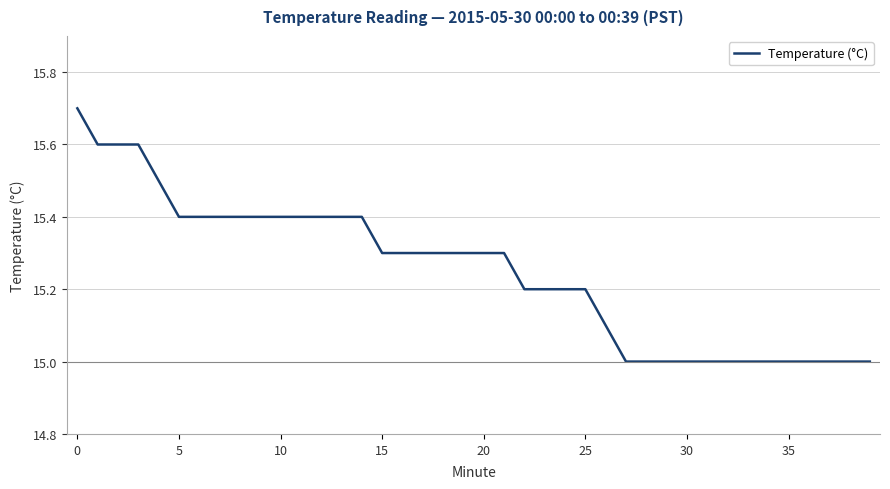

What is the difference between the second highest and minimum values?

0.6